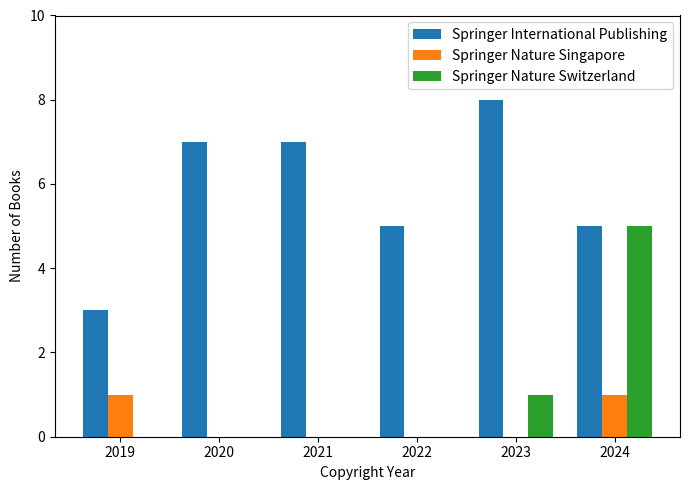

How many categories are shown in the chart?

6